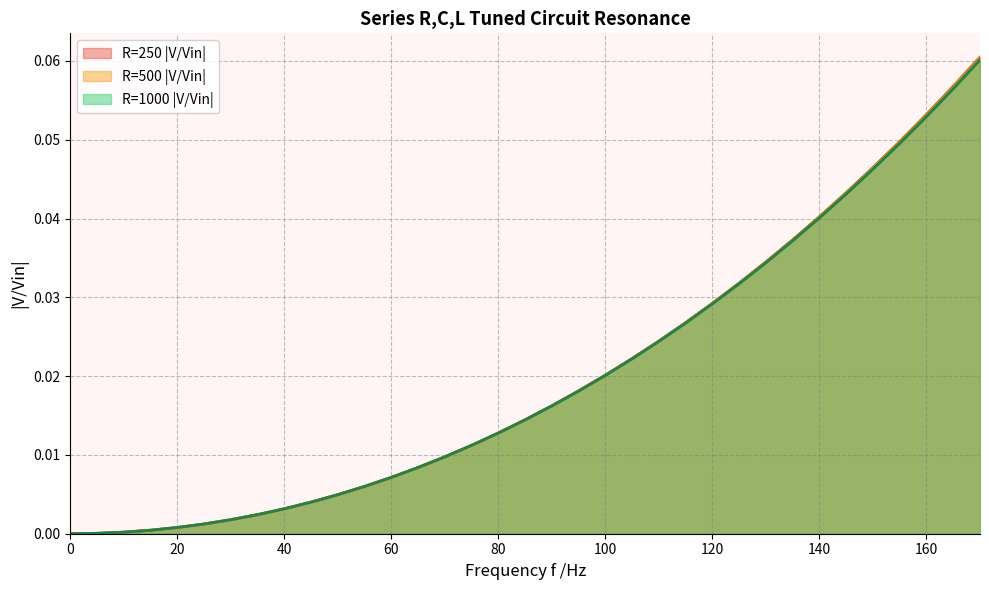

Reading left to right, list all the values displayed in this chart.

R=250 |V/Vin|: 0=0.0	5=0.0	10=0.0	15=0.0	20=0.0	25=0.0	30=0.0	35=0.0	40=0.0	45=0.0	50=0.0	55=0.0	60=0.0	65=0.0	70=0.0	75=0.0	80=0.0	85=0.0	90=0.0	95=0.0	100=0.0	105=0.0	110=0.0	115=0.0	120=0.0	125=0.0	130=0.0	135=0.0	140=0.0	145=0.0	150=0.0	155=0.0	160=0.1	165=0.1	170=0.1
R=500 |V/Vin|: 0=0.0	5=0.0	10=0.0	15=0.0	20=0.0	25=0.0	30=0.0	35=0.0	40=0.0	45=0.0	50=0.0	55=0.0	60=0.0	65=0.0	70=0.0	75=0.0	80=0.0	85=0.0	90=0.0	95=0.0	100=0.0	105=0.0	110=0.0	115=0.0	120=0.0	125=0.0	130=0.0	135=0.0	140=0.0	145=0.0	150=0.0	155=0.0	160=0.1	165=0.1	170=0.1
R=1000 |V/Vin|: 0=0.0	5=0.0	10=0.0	15=0.0	20=0.0	25=0.0	30=0.0	35=0.0	40=0.0	45=0.0	50=0.0	55=0.0	60=0.0	65=0.0	70=0.0	75=0.0	80=0.0	85=0.0	90=0.0	95=0.0	100=0.0	105=0.0	110=0.0	115=0.0	120=0.0	125=0.0	130=0.0	135=0.0	140=0.0	145=0.0	150=0.0	155=0.0	160=0.1	165=0.1	170=0.1